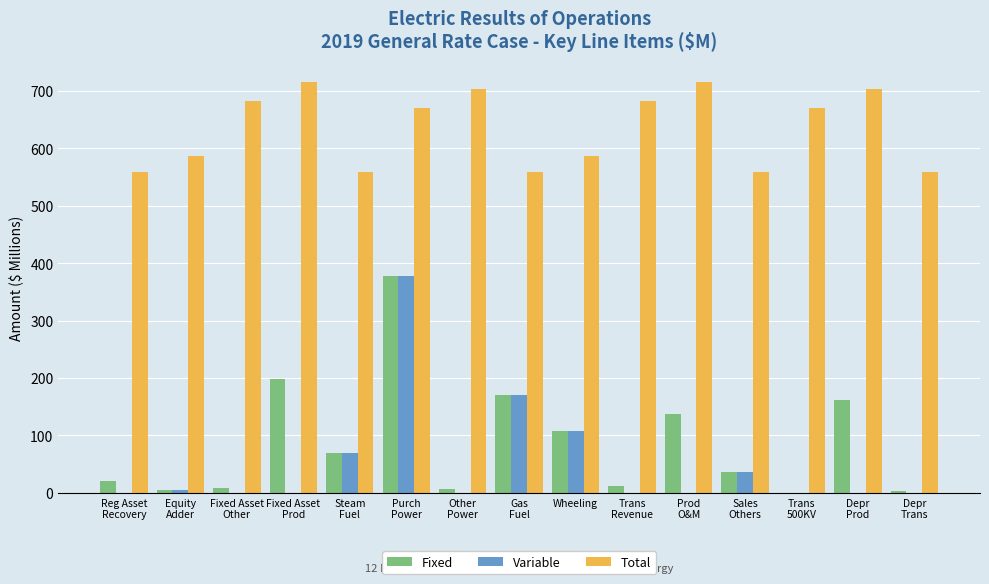

At which category is the sum across all series the highest?

Purch
Power